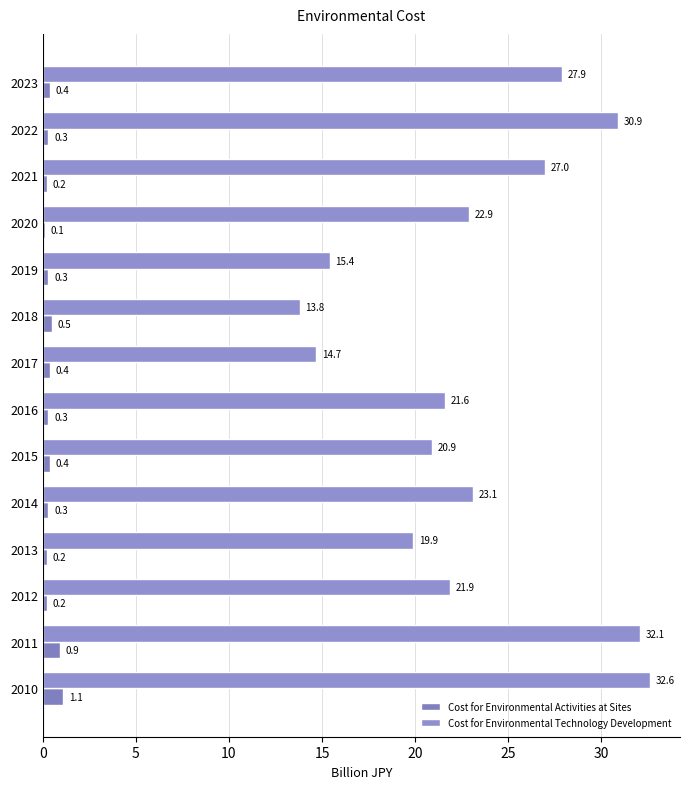

What is the value of the Cost for Environmental Activities at Sites bar at the 11th from the left?

0.2